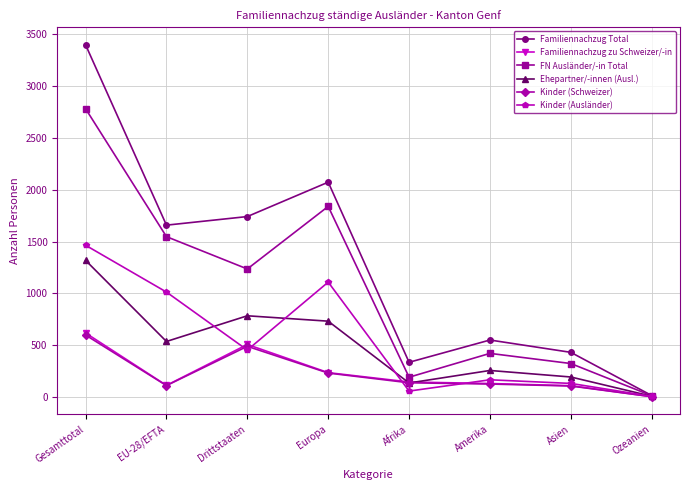

At which category does the chart reach its peak across all series?

Gesamttotal